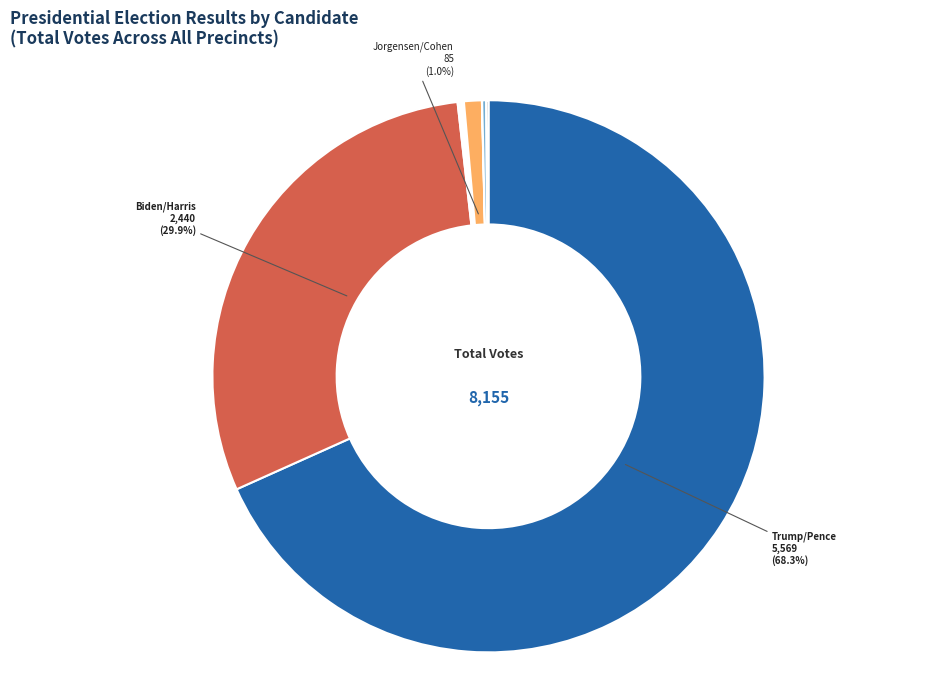

Is there a majority slice in this chart?

Yes